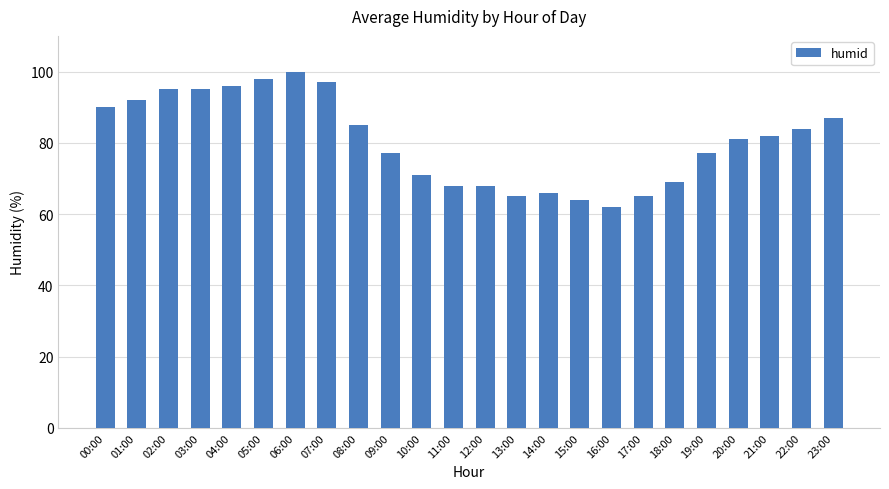

What is the difference between the maximum and minimum values?

38